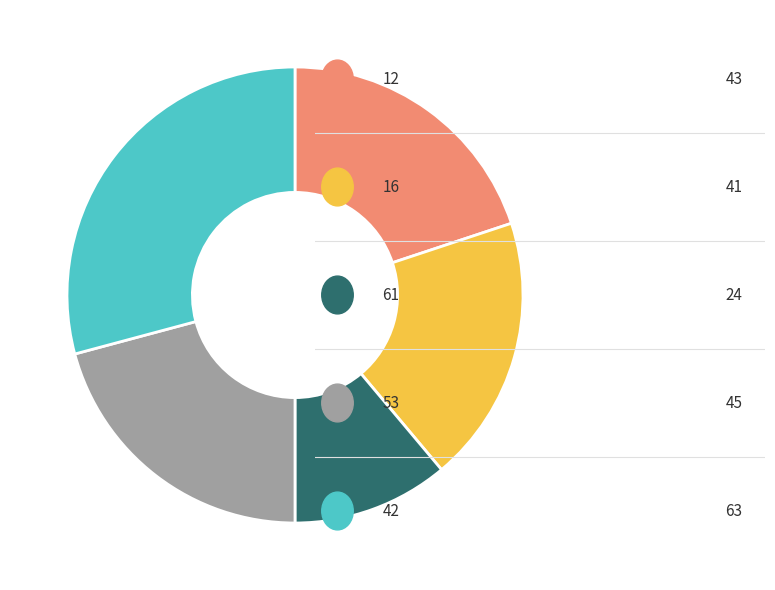

Does any single category account for the majority?

No